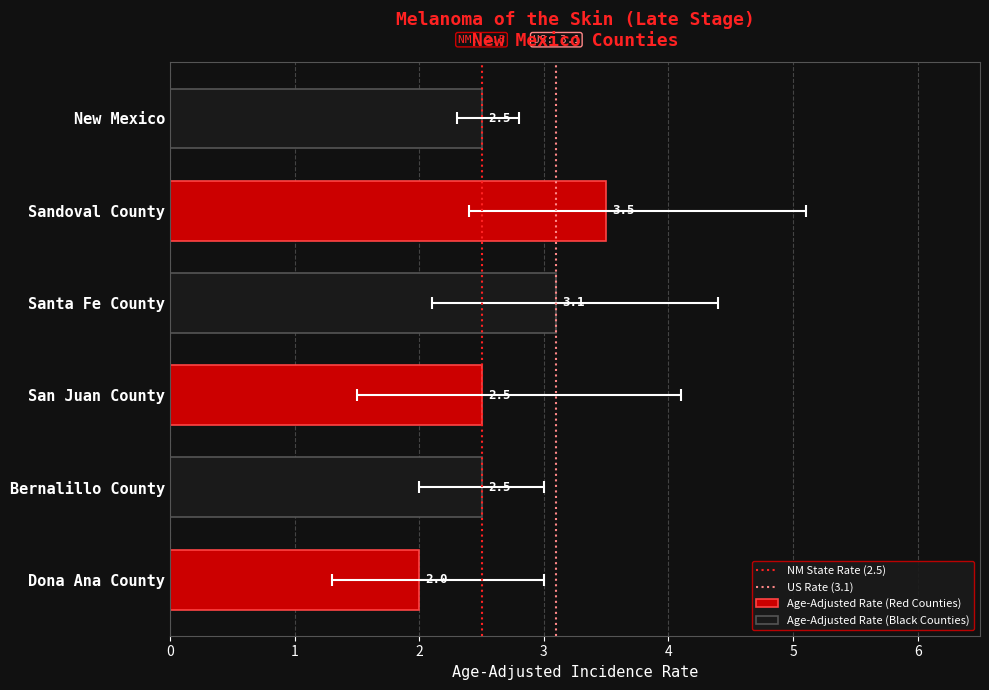

How many data points in Upper 95% CI are less than 4?

3